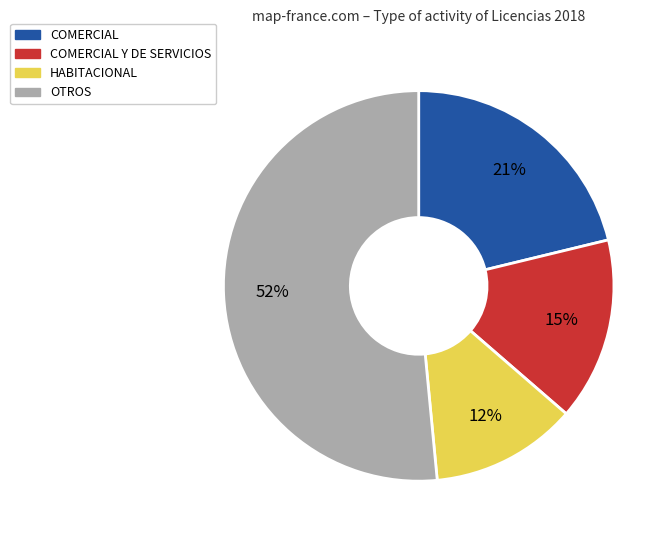

Which category has the biggest portion of the pie?

OTROS